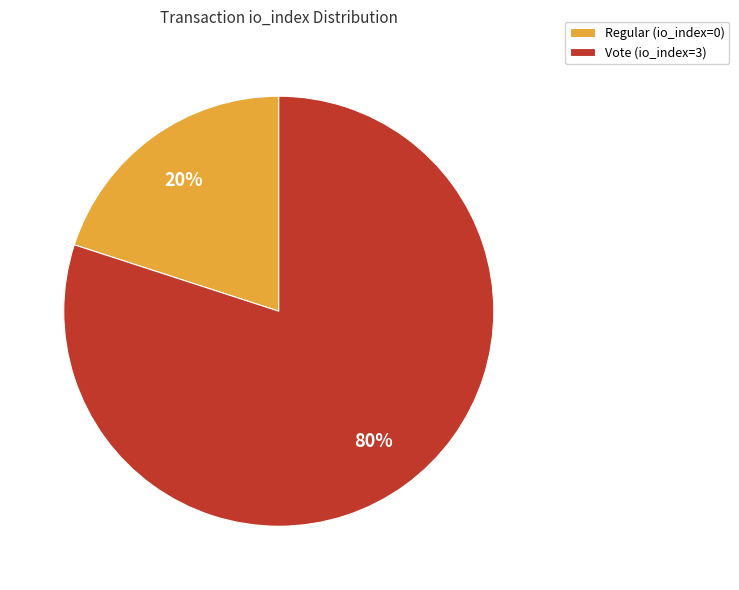

Do Regular (io_index=0) and Vote (io_index=3) together represent more than half of the pie?

Yes